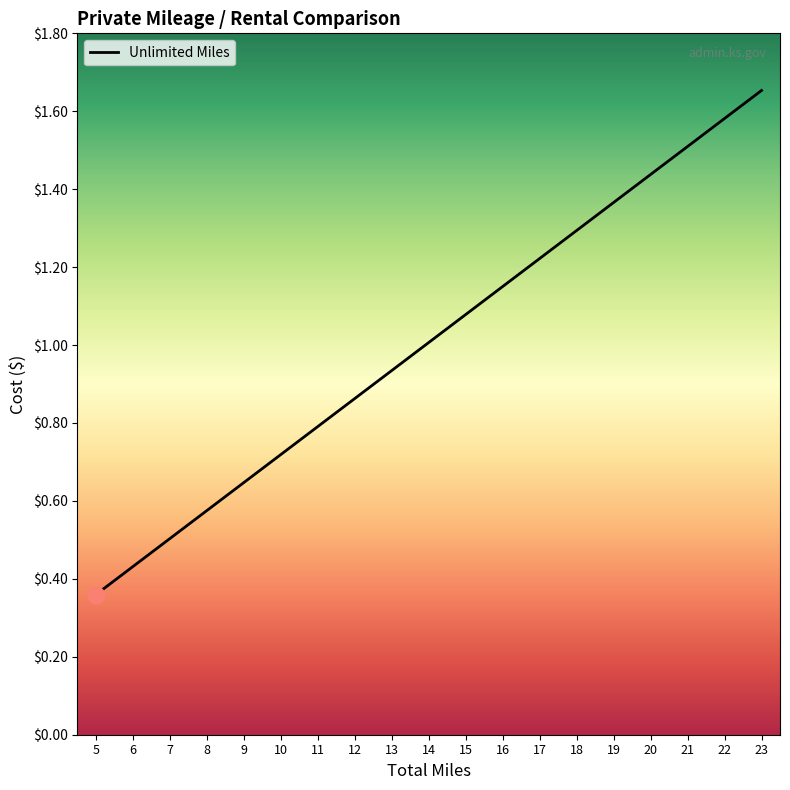

How many lines are shown in the chart?

1